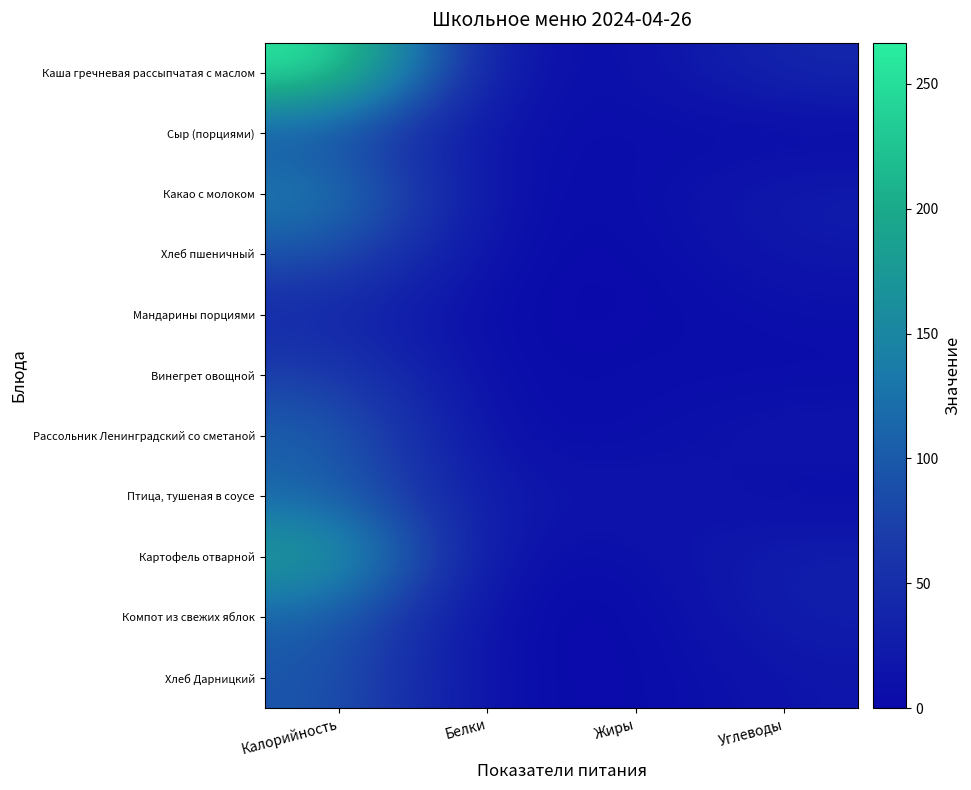

Reading left to right, transcribe all the data shown in this chart.

Каша гречневая рассыпчатая с маслом: Калорийность=266.5	Белки=8.7	Жиры=6.3	Углеводы=42.6
Сыр (порциями): Калорийность=90.0	Белки=5.8	Жиры=6.0	Углеводы=0.0
Какао с молоком: Калорийность=143.0	Белки=4.0	Жиры=3.4	Углеводы=26.1
Хлеб пшеничный: Калорийность=95.2	Белки=3.0	Жиры=0.3	Углеводы=19.4
Мандарины порциями: Калорийность=40.0	Белки=0.8	Жиры=0.3	Углеводы=8.1
Винегрет овощной: Калорийность=74.6	Белки=0.8	Жиры=6.1	Углеводы=4.1
Рассольник Ленинградский со сметаной: Калорийность=109.3	Белки=1.8	Жиры=5.0	Углеводы=18.6
Птица, тушеная в соусе: Калорийность=113.6	Белки=14.4	Жиры=20.0	Углеводы=3.0
Картофель отварной: Калорийность=193.2	Белки=3.9	Жиры=6.3	Углеводы=29.6
Компот из свежих яблок: Калорийность=109.0	Белки=0.2	Жиры=0.2	Углеводы=27.9
Хлеб Дарницкий: Калорийность=98.0	Белки=2.7	Жиры=0.5	Углеводы=16.3